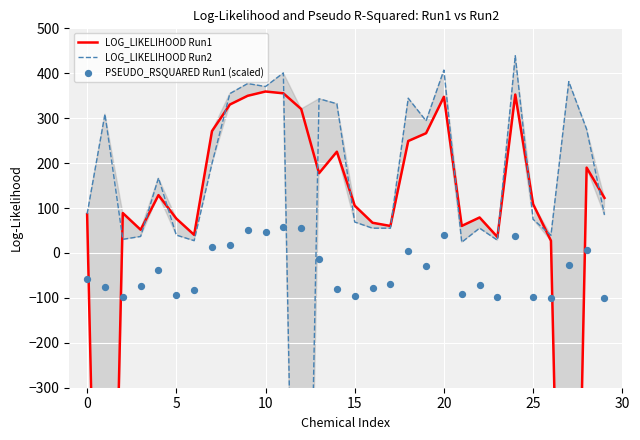

Which series has the largest total across all categories?

LOG_LIKELIHOOD Run2